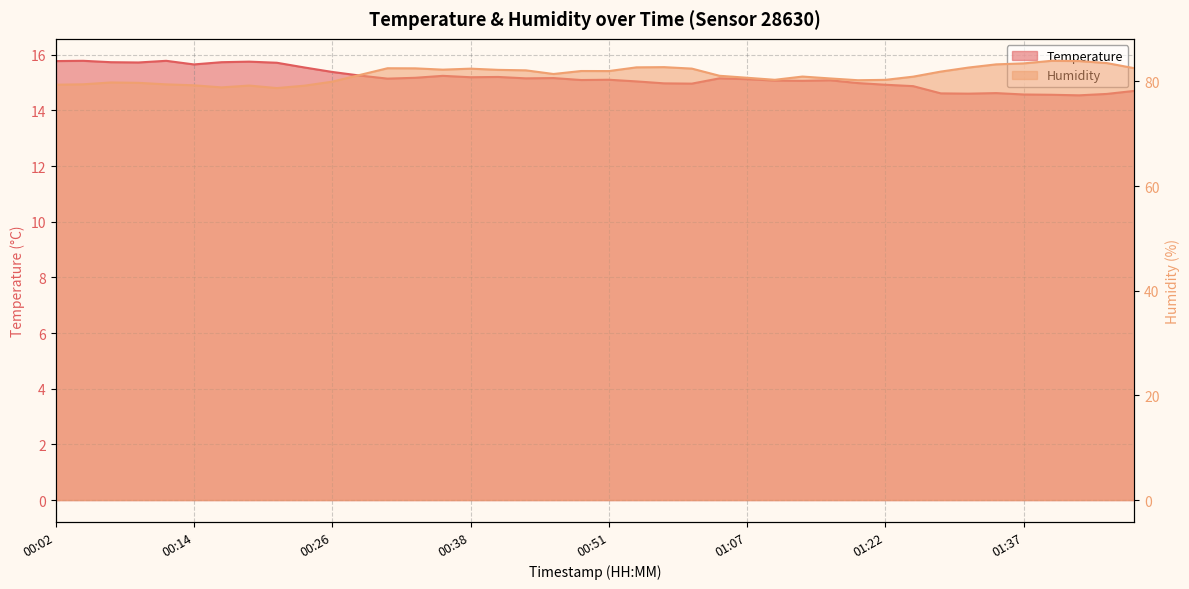

What is the difference between the Humidity values at 00:02 and 00:56?

3.4